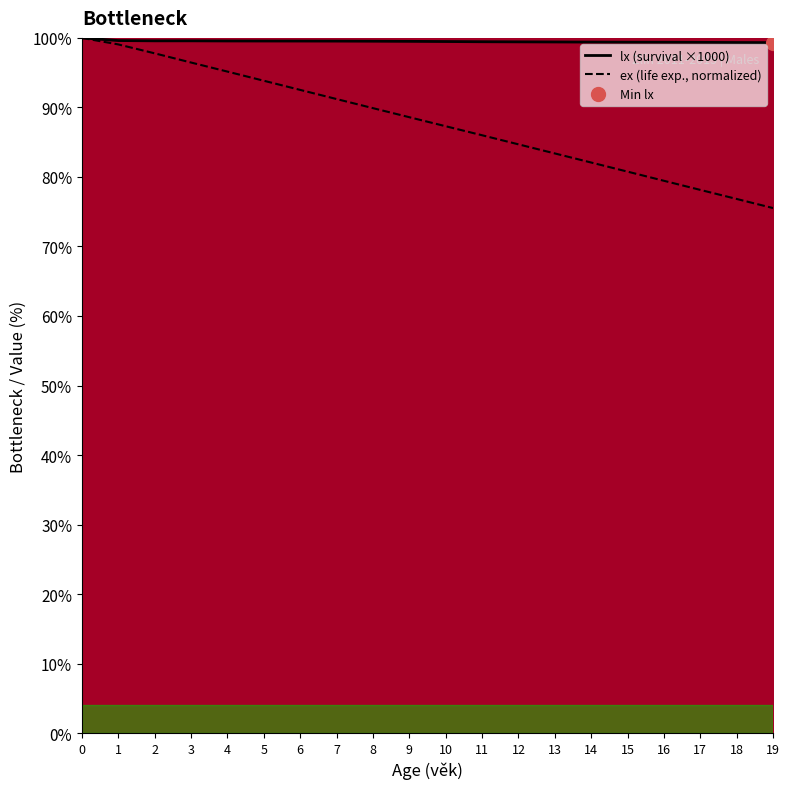

Which series has the widest spread of values?

ex